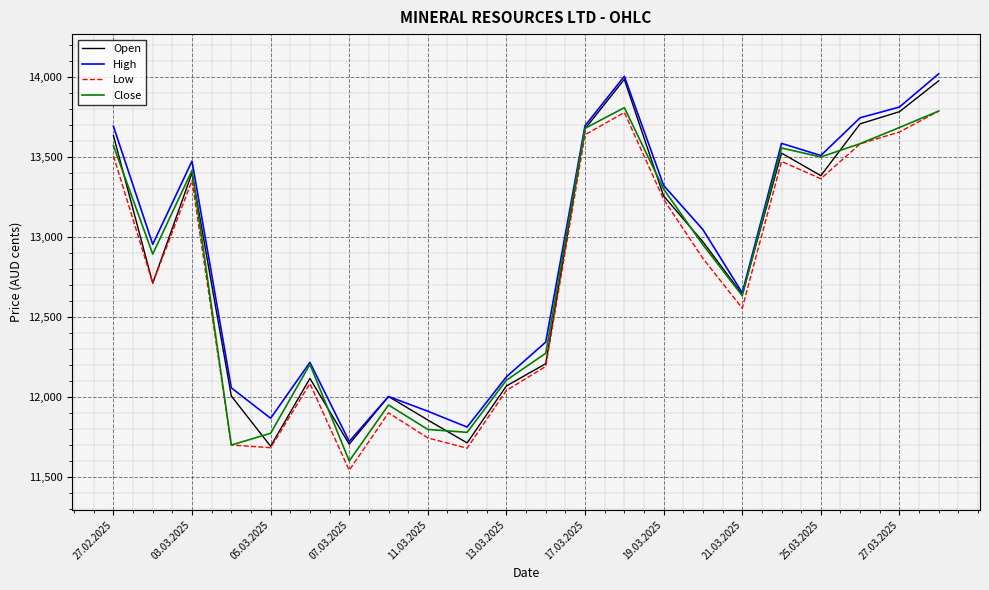

What is the highest value of the High series?

14019